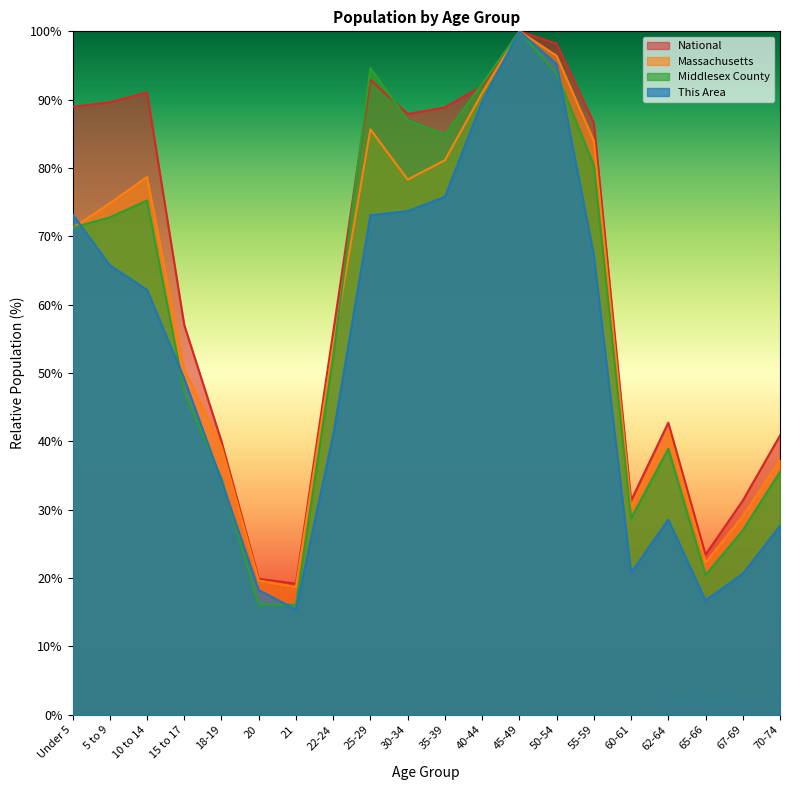

What is the greatest value displayed?

100.0